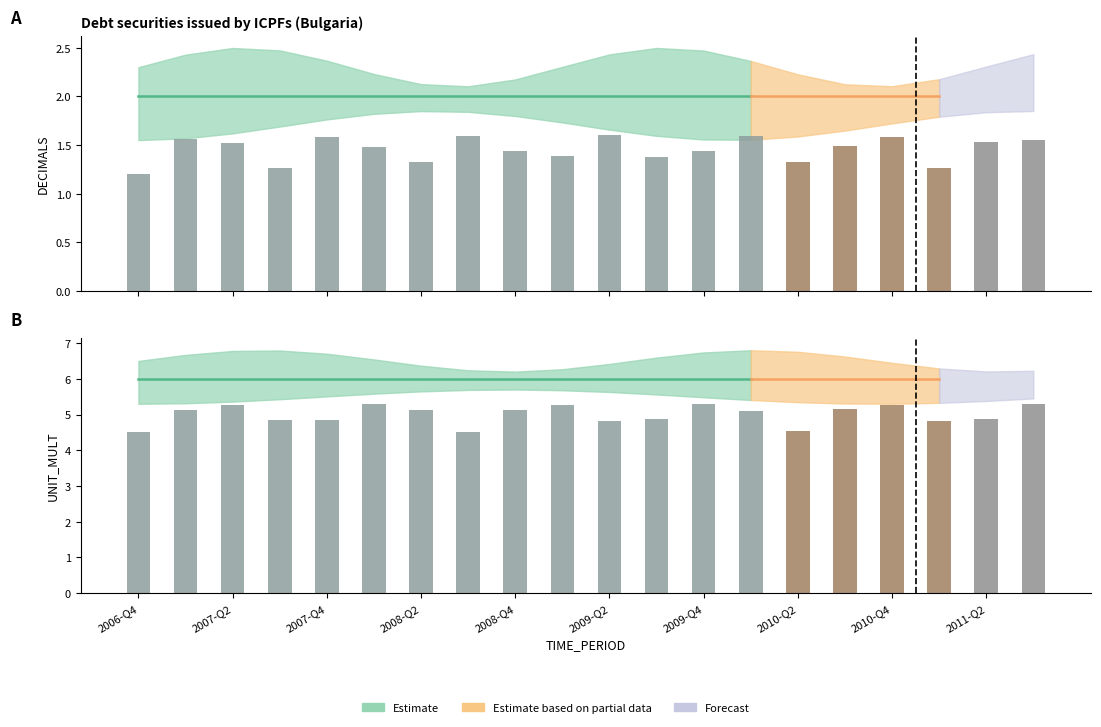

Which series has the widest spread of values?

DECIMALS